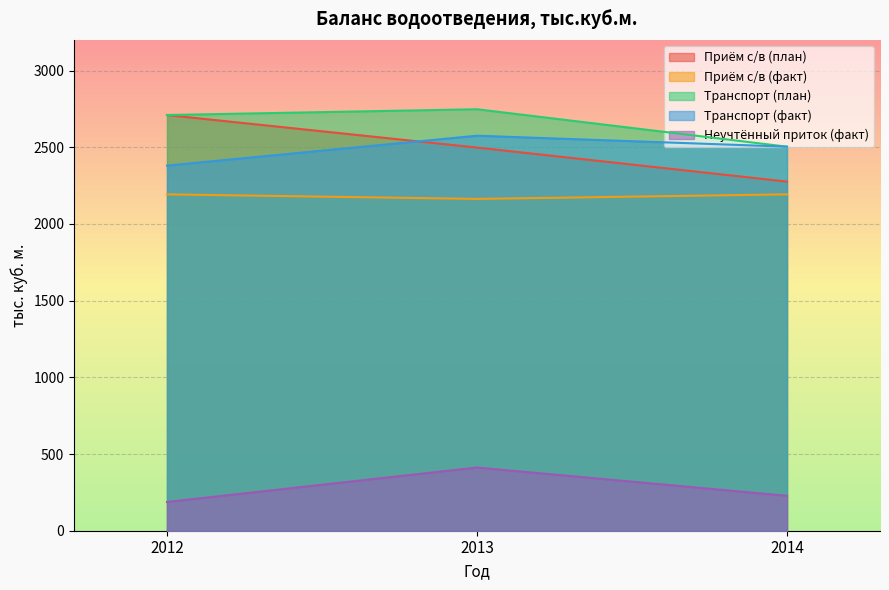

Where is the first local minimum for факт 2012?

2013 факт